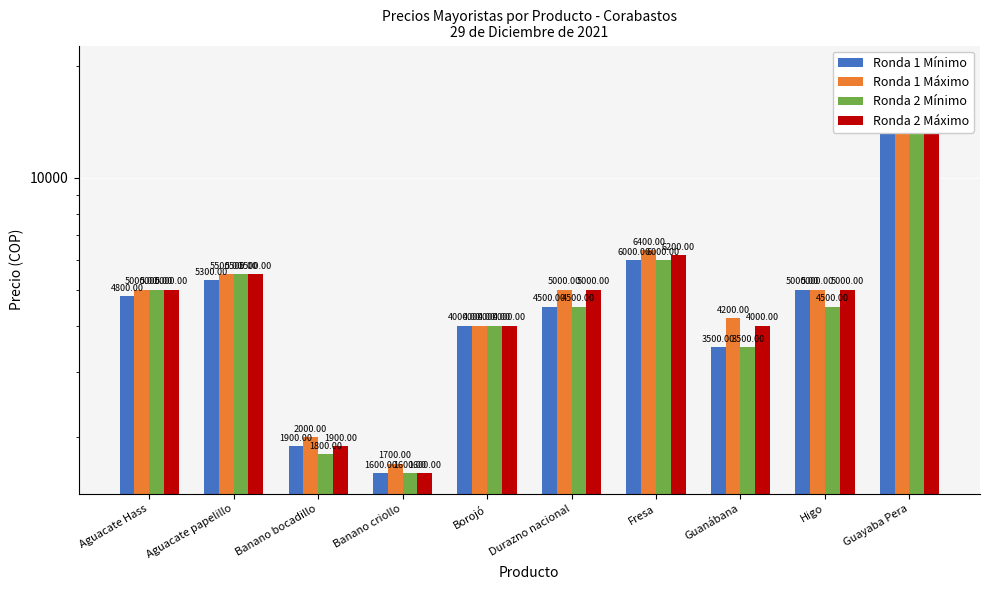

Which has a higher value, Aguacate Hass or Banano bocadillo?

Aguacate Hass